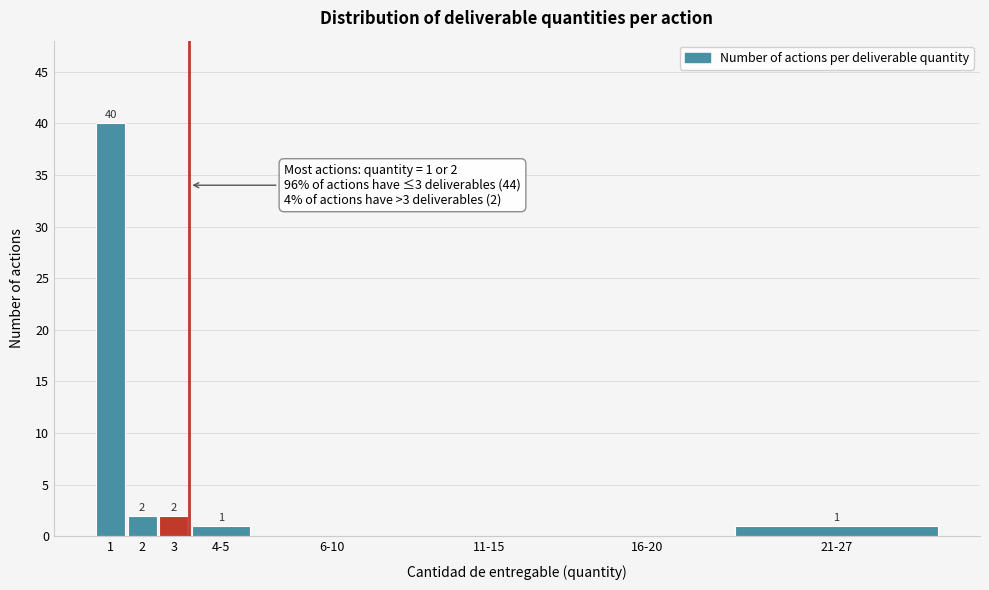

Reading left to right, what are all the values shown in this chart?

1=40	2=2	3=2	4-5=1	6-10=0	11-15=0	16-20=0	21-27=1